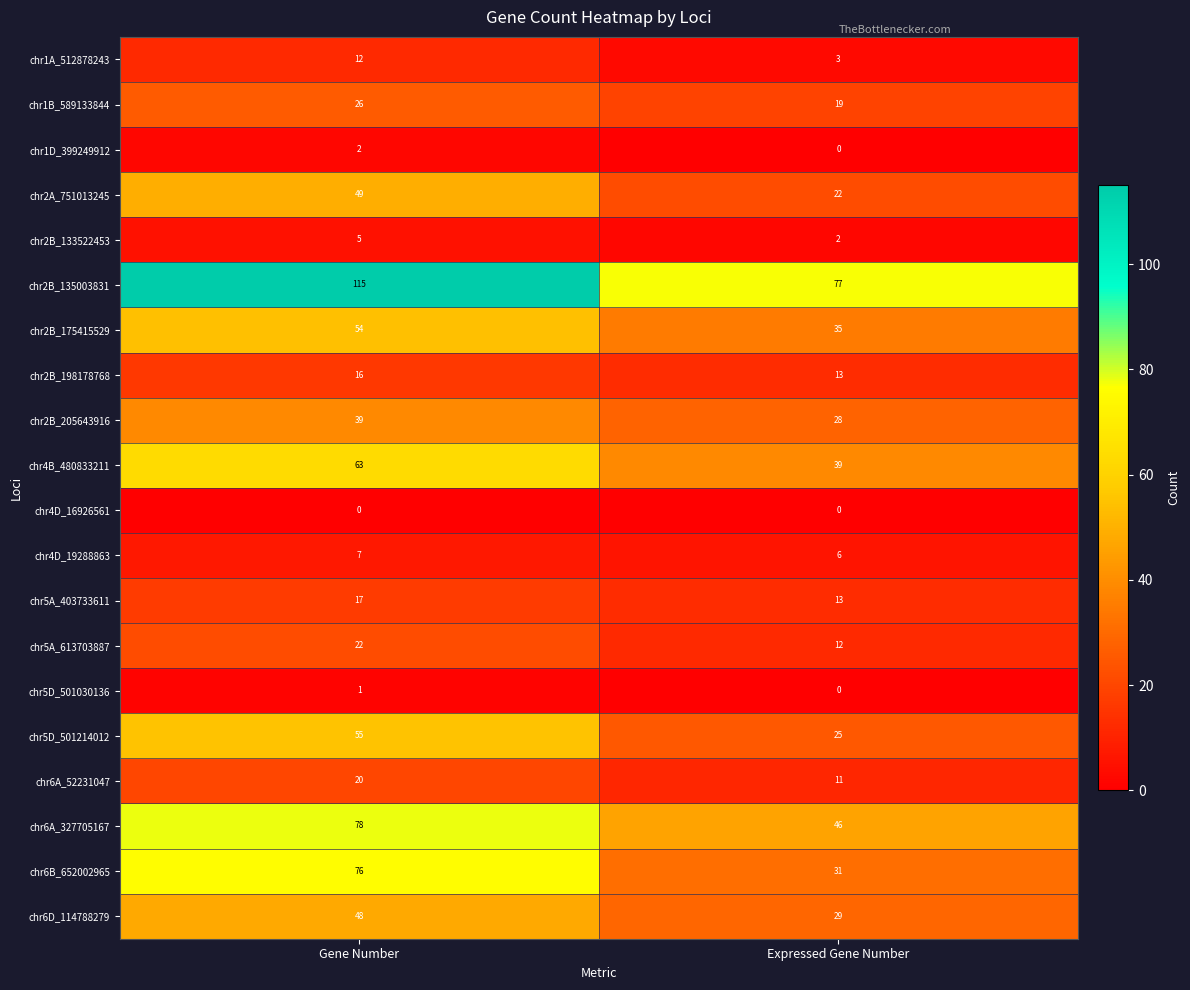

Which series has the largest range (max minus min)?

chr6B_652002965